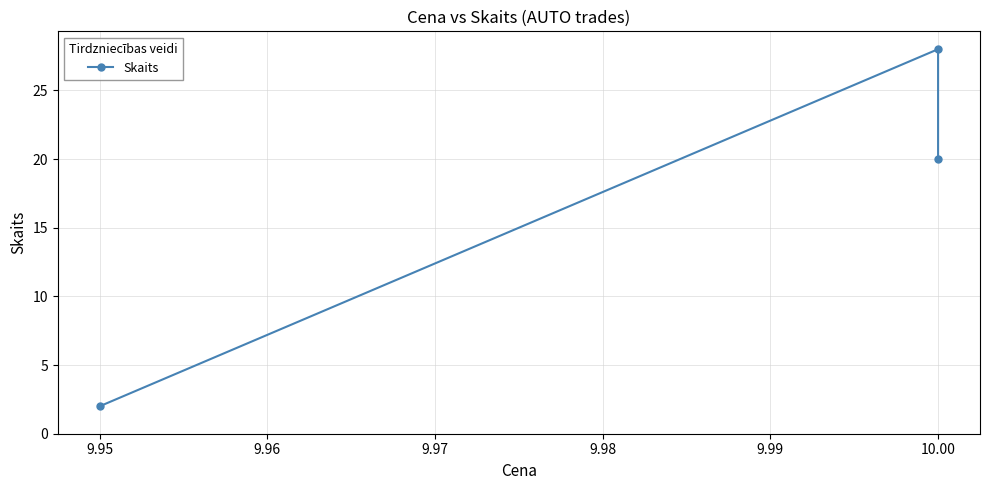

What is the average value?

17